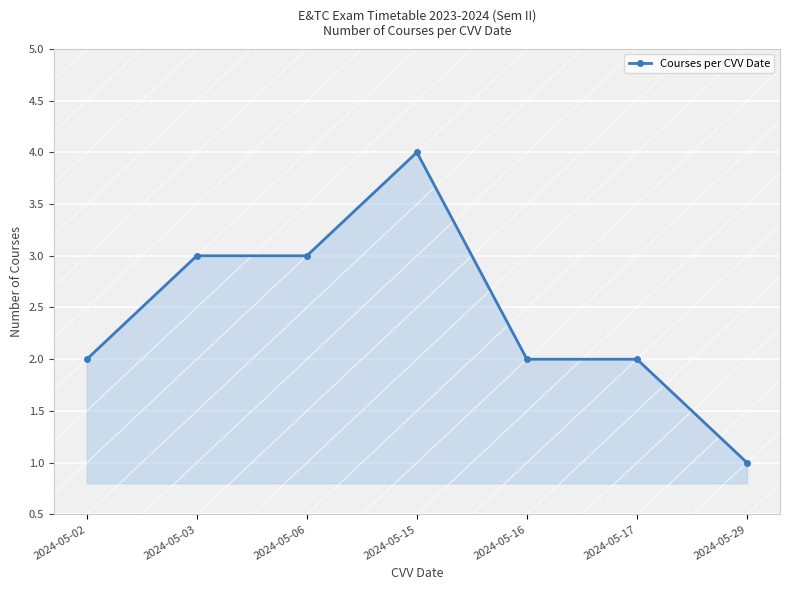

What is the smallest value displayed?

1